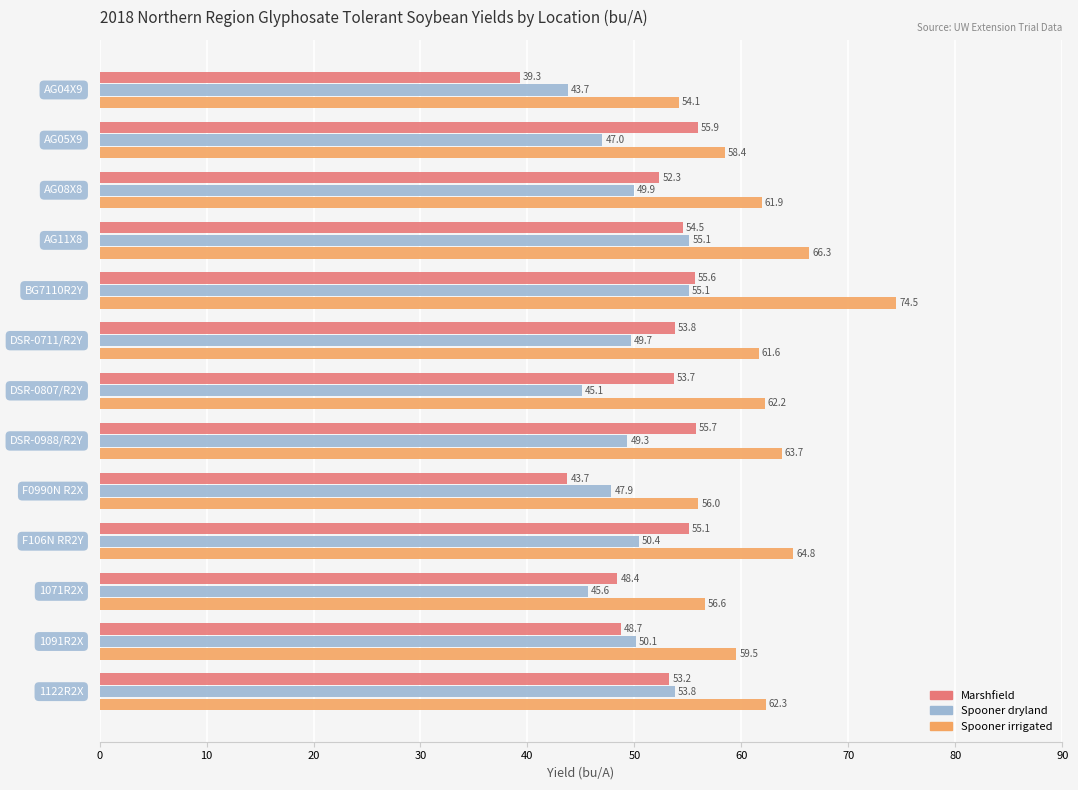

At how many categories does at least one series exceed 45?

13